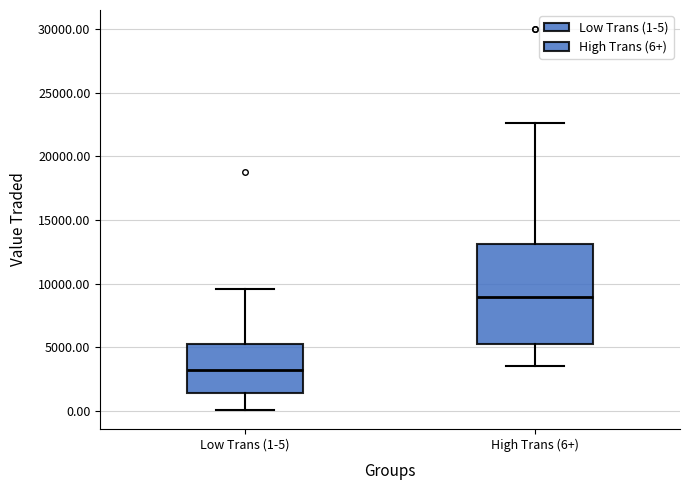

Which box is the tallest, from its lower edge to its upper edge?

High Trans (6+)